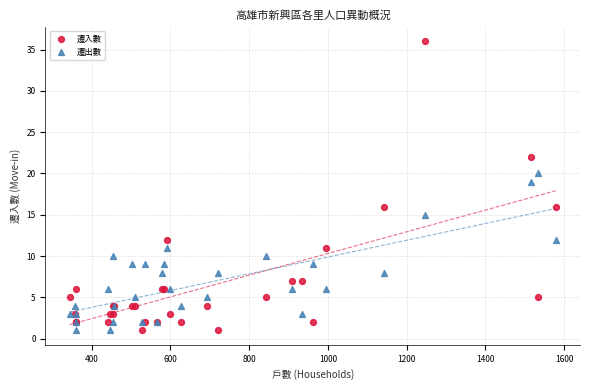

Which series has the widest spread of Y values?

遷入數